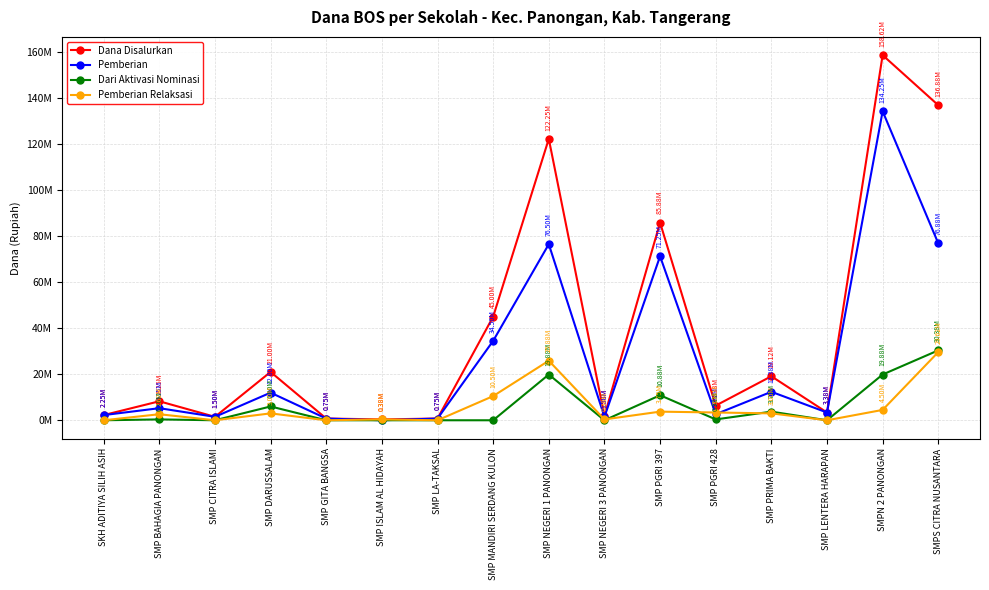

What are all the series names shown in the legend?

Dana Disalurkan, Pemberian, Dari Aktivasi Nominasi, Pemberian Relaksasi